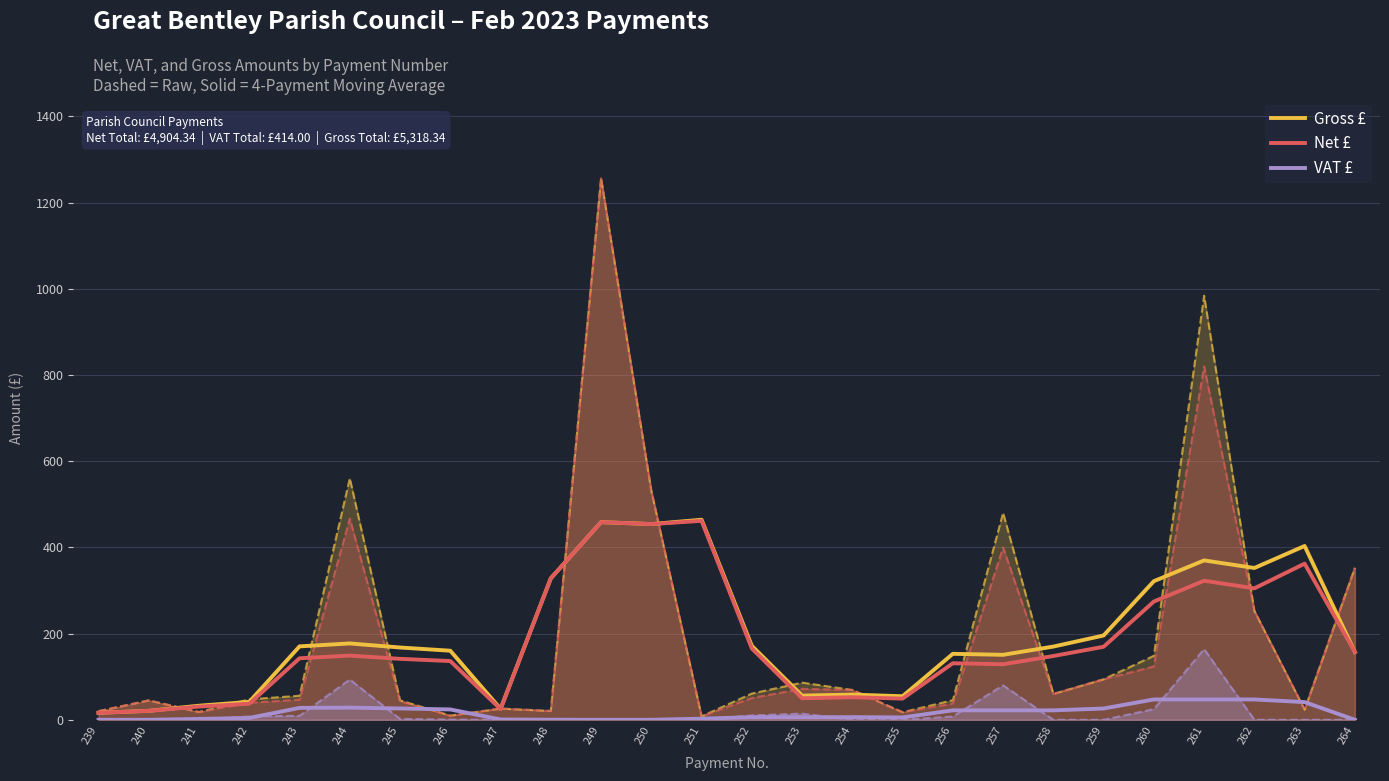

Which category has the lowest value in the Net £ series?

239